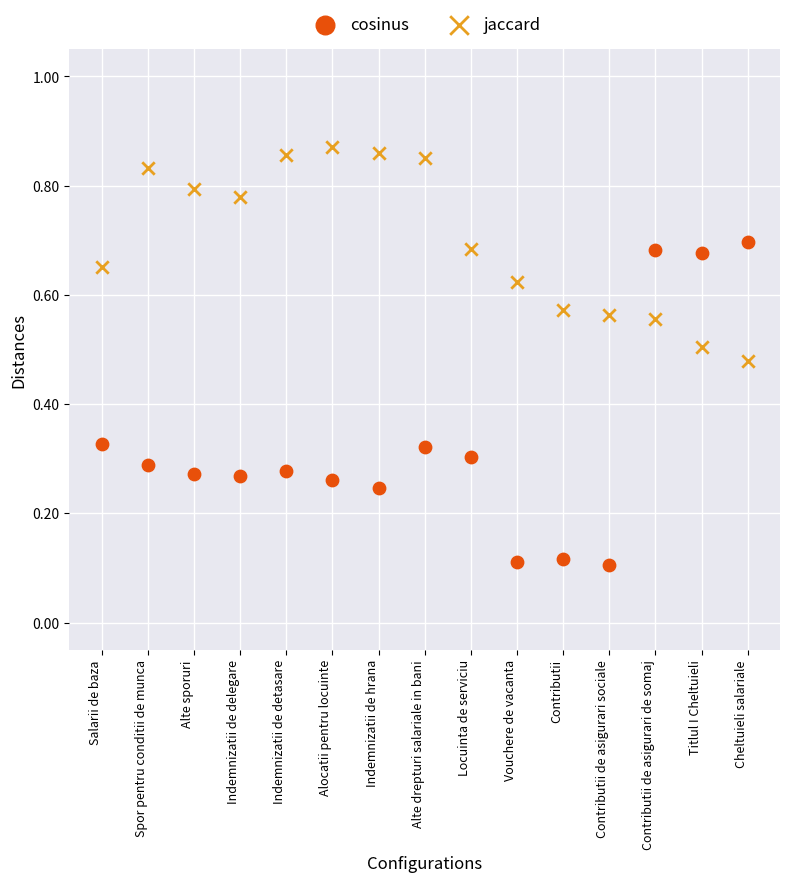

Which series reaches the minimum Y coordinate?

cosinus